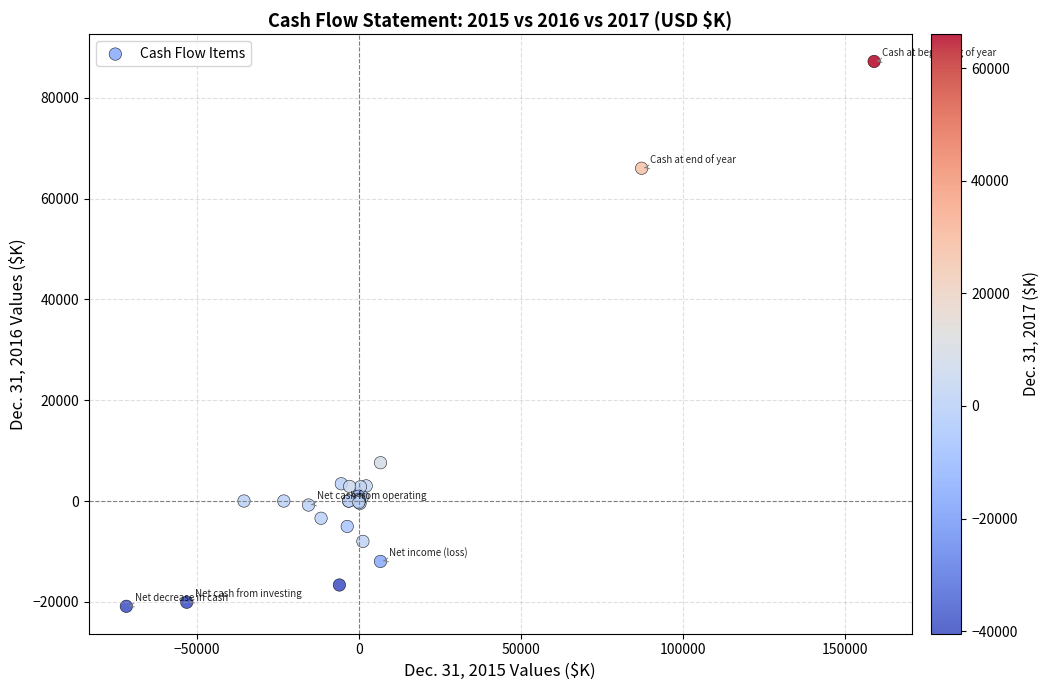

What Y value in the scatter plot is closest to 33153?

7599